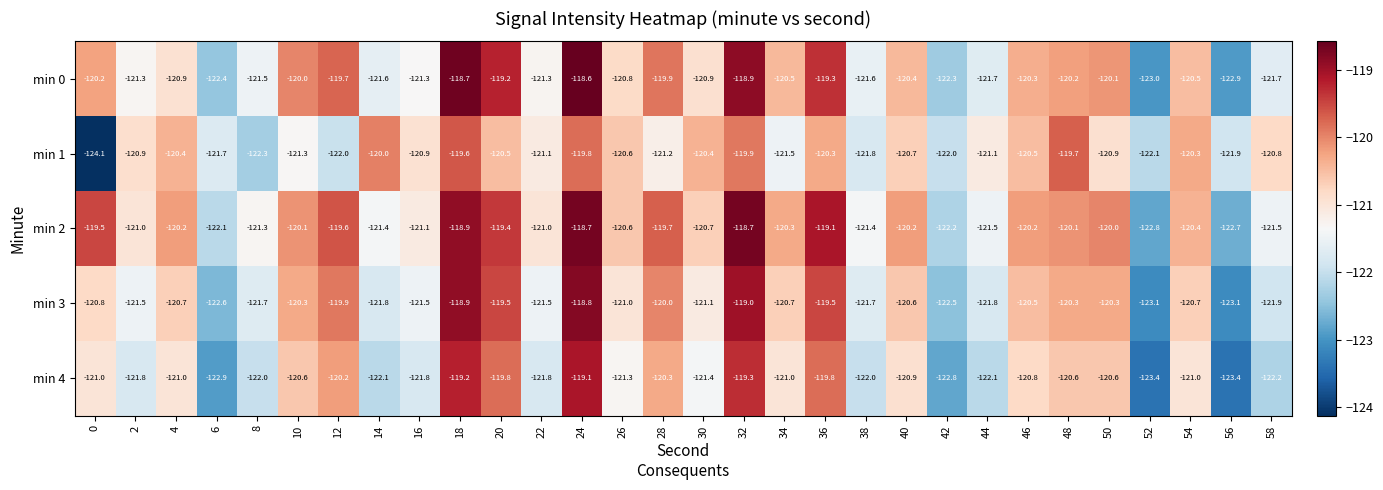

The min 0 series shows -119.3 at 36. True or false?

True